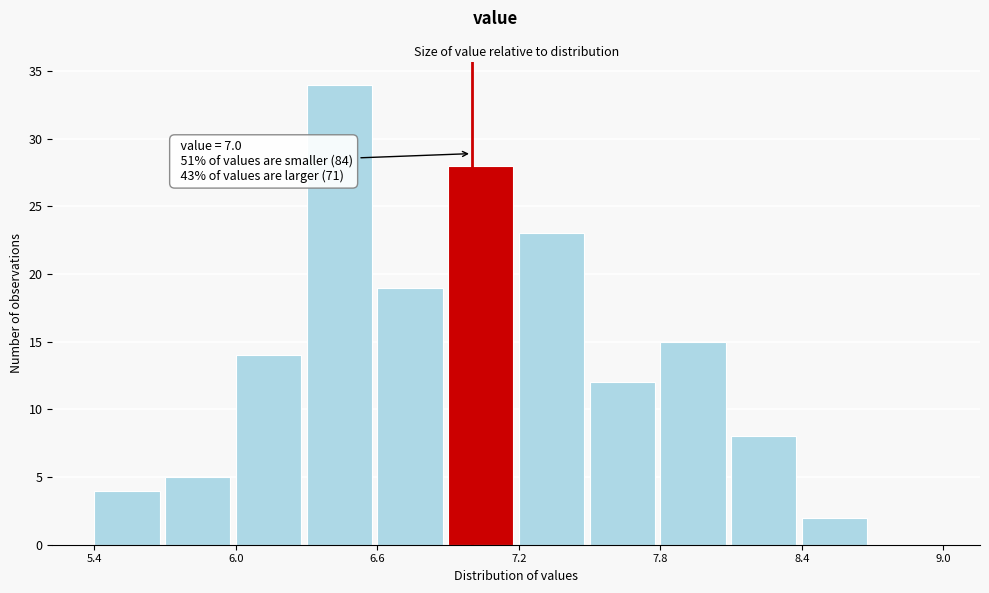

Read against the x-axis, roughly where is the centre of the tallest bar?

6.4